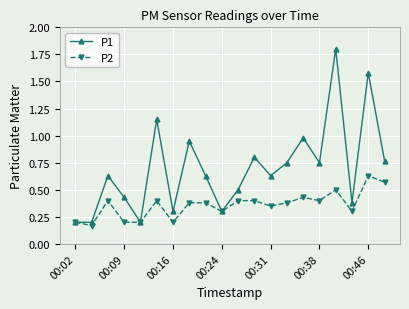

Which series has the largest total across all categories?

P1